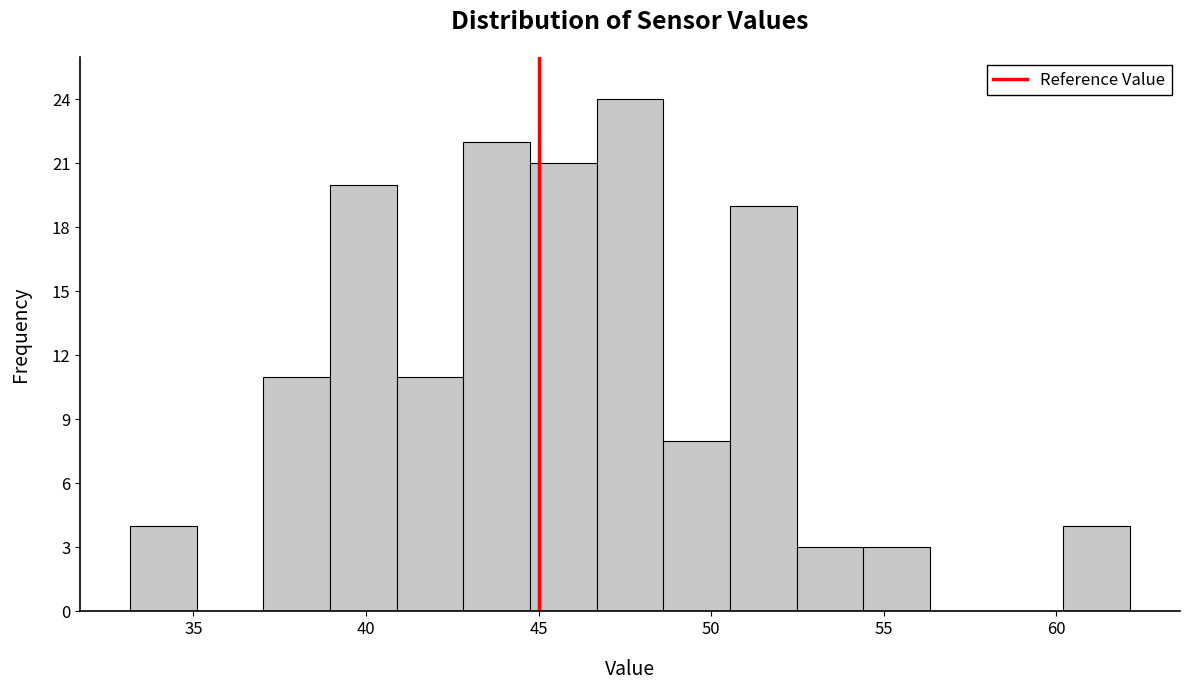

Read against the x-axis, roughly where is the centre of the tallest bar?

47.5